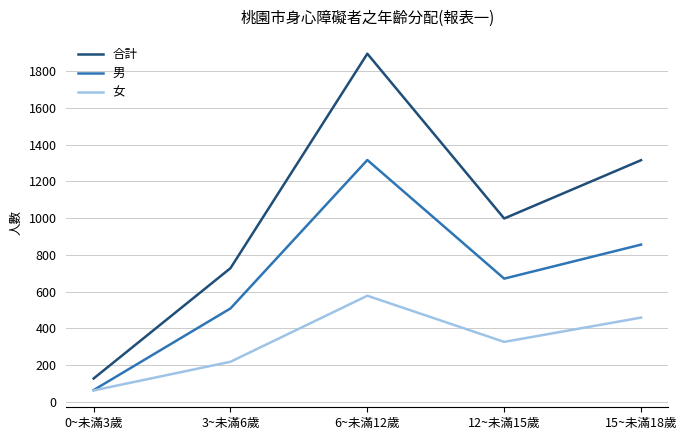

At which label does 女 reach its minimum?

0~未滿3歲